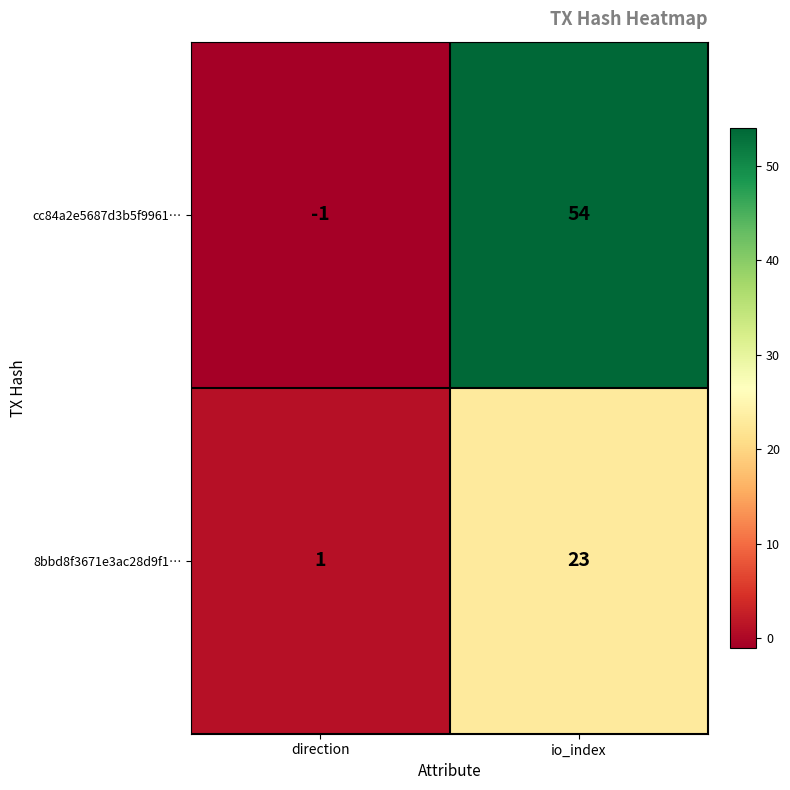

At which category is the sum across all series the highest?

io_index